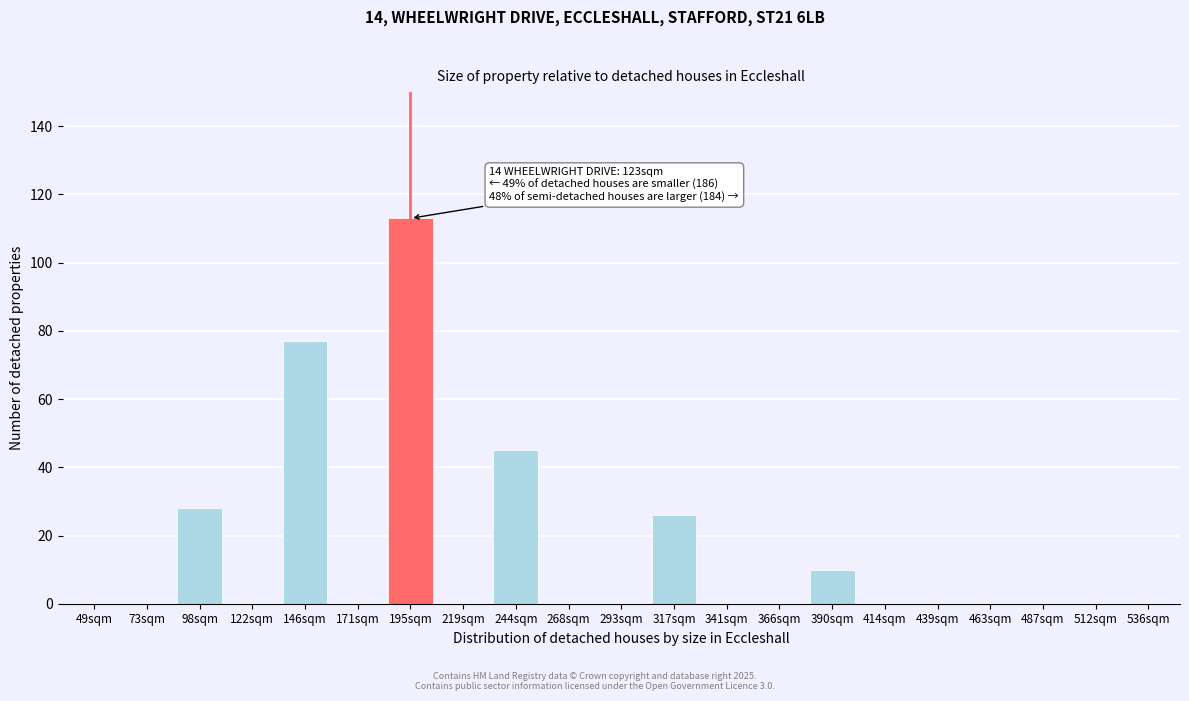

Reading left to right, extract all data points from this chart.

49sqm=0	73sqm=0	98sqm=28	122sqm=0	146sqm=77	171sqm=0	195sqm=113	219sqm=0	244sqm=45	268sqm=0	293sqm=0	317sqm=26	341sqm=0	366sqm=0	390sqm=10	414sqm=0	439sqm=0	463sqm=0	487sqm=0	512sqm=0	536sqm=0